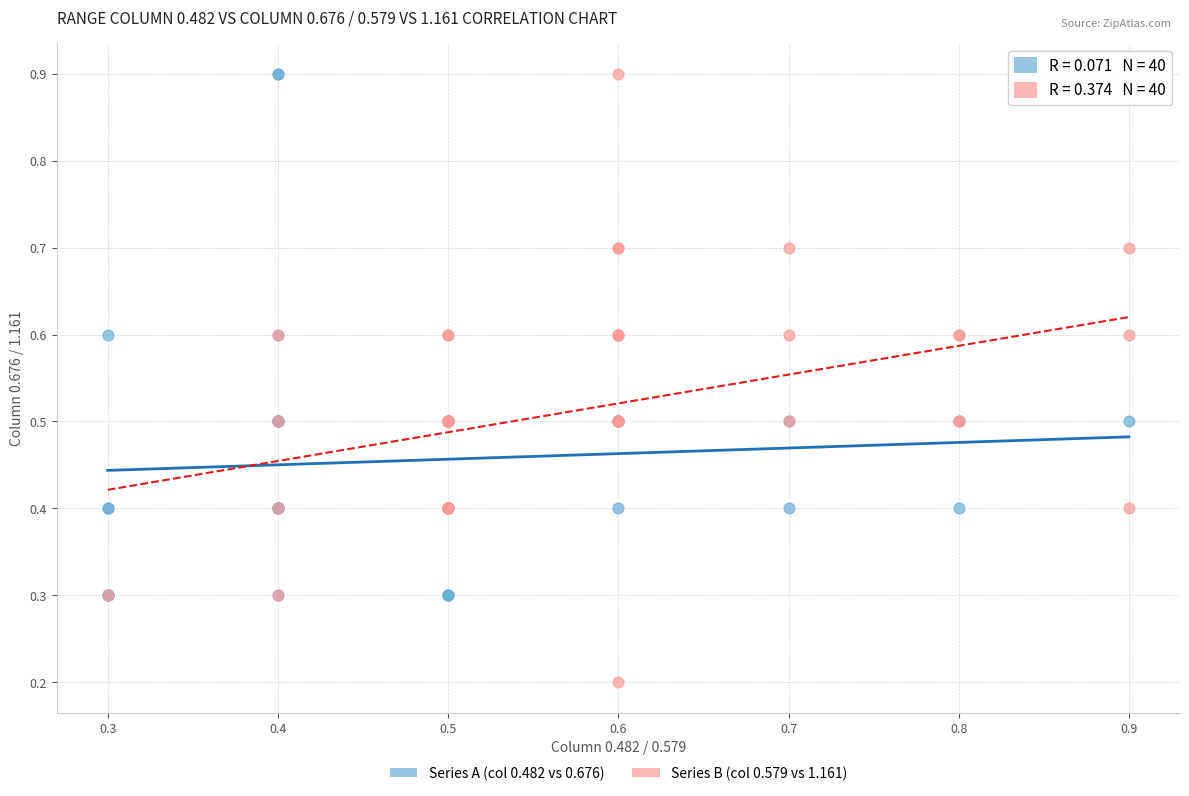

Which series has the widest spread of Y values?

Series B (col 0.579 vs 1.161)